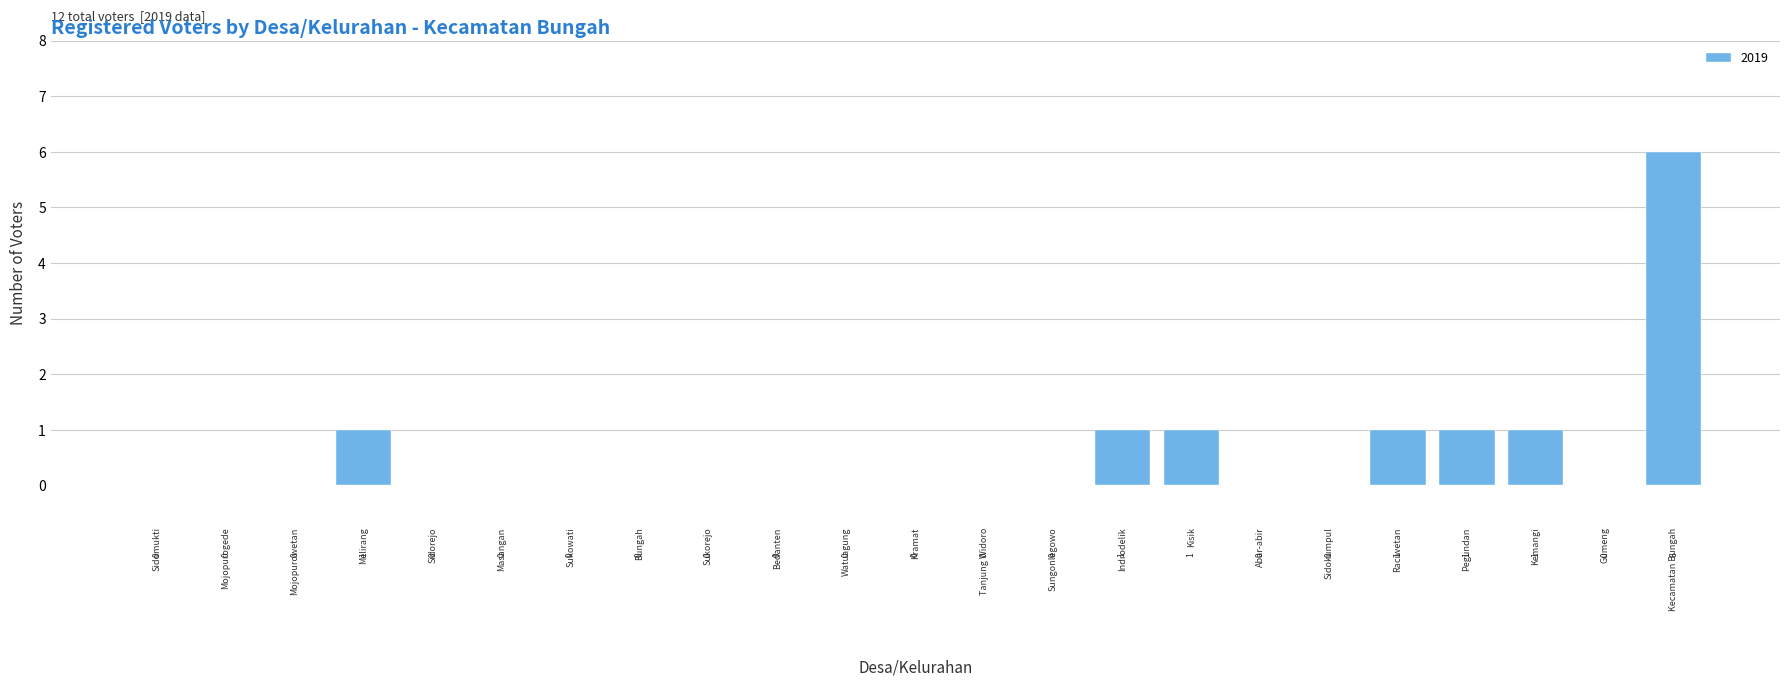

Reading left to right, list all the values displayed in this chart.

Sidomukti=0	Mojopurogede=0	Mojopurowetan=0	Melirang=1	Sidorejo=0	Masangan=0	Sukowati=0	Bungah=0	Sukorejo=0	Bedanten=0	Watuagung=0	Kramat=0	Tanjung Widoro=0	Sungonlegowo=0	Indrodelik=1	Kisik=1	Abar-abir=0	Sidokumpul=0	Raciwetan=1	Pegundan=1	Kemangi=1	Gumeng=0	Kecamatan Bungah=6